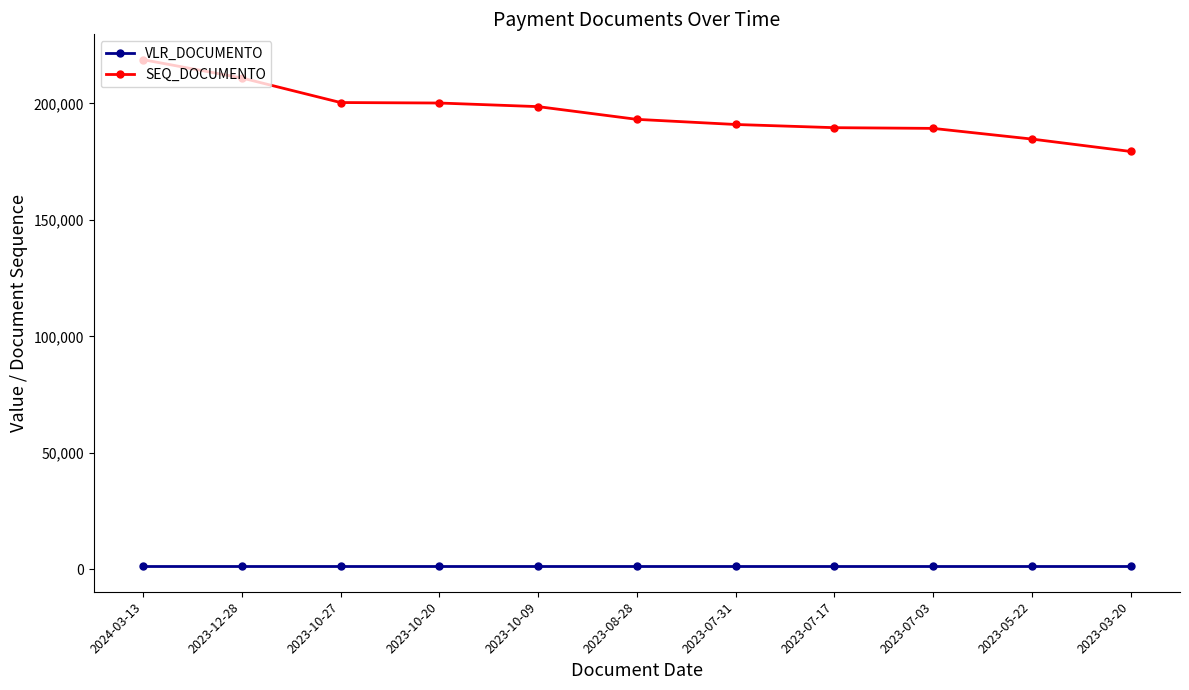

What is the greatest value displayed?

218820